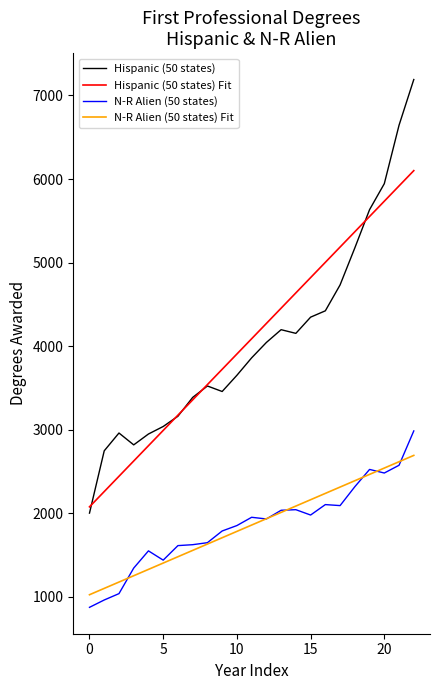

Rank the series by their maximum value, from lowest to highest.

N-R Alien (50 states) Fit, N-R Alien (50 states), Hispanic (50 states) Fit, Hispanic (50 states)